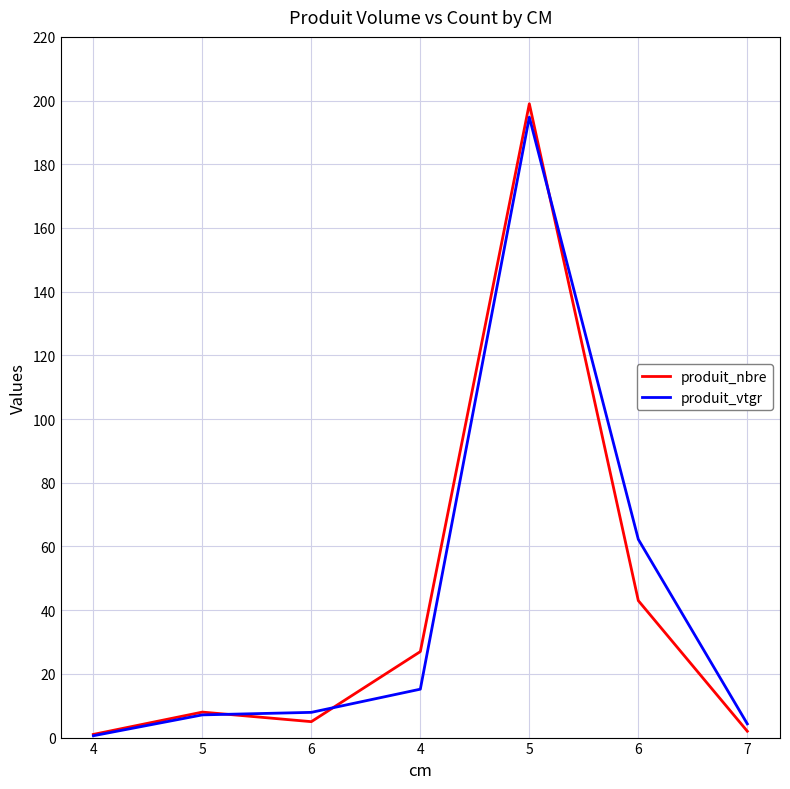

How many lines are shown in the chart?

2